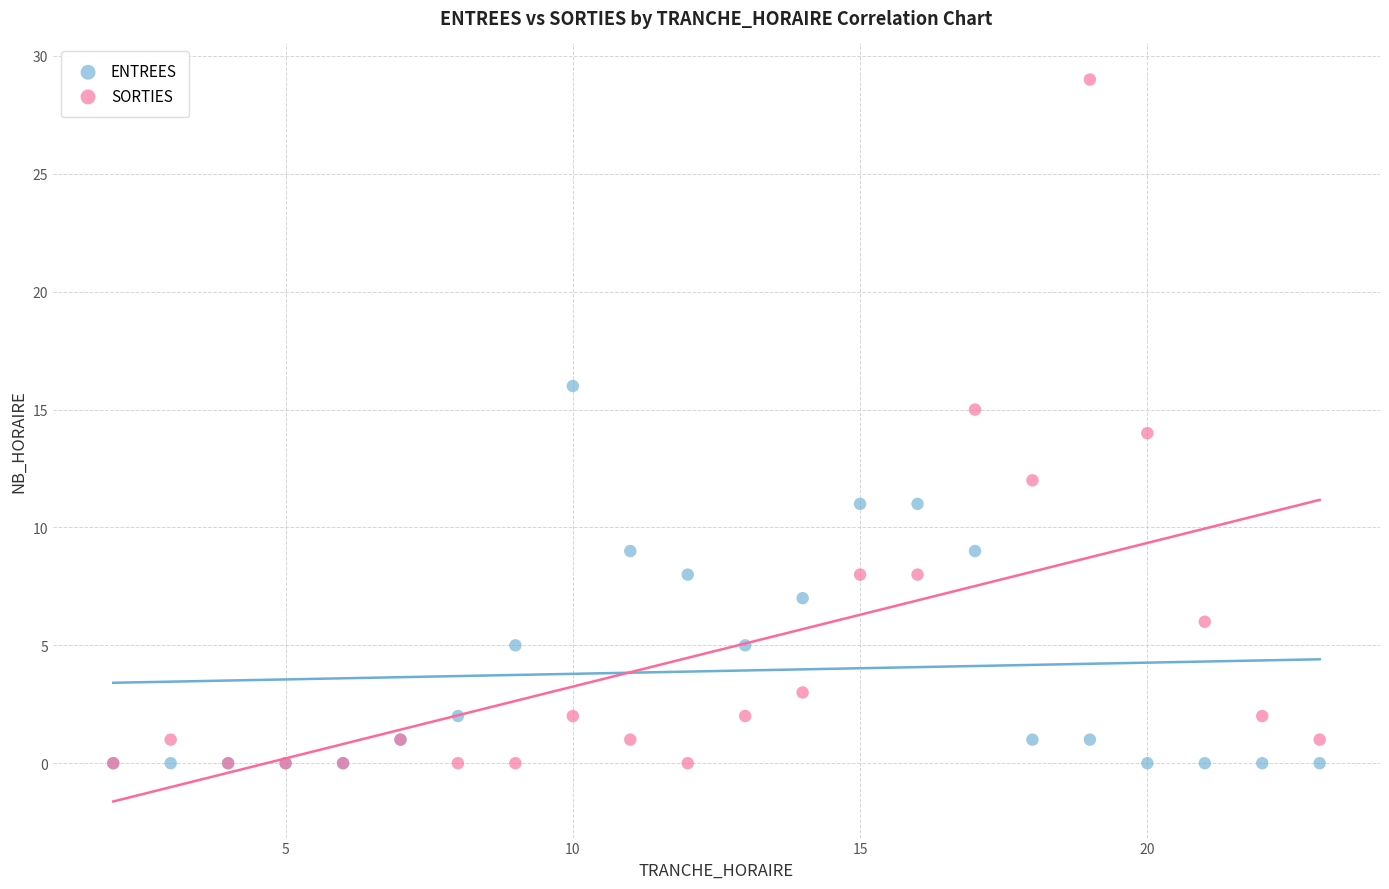

What are all the series names shown in the legend?

ENTREES, SORTIES